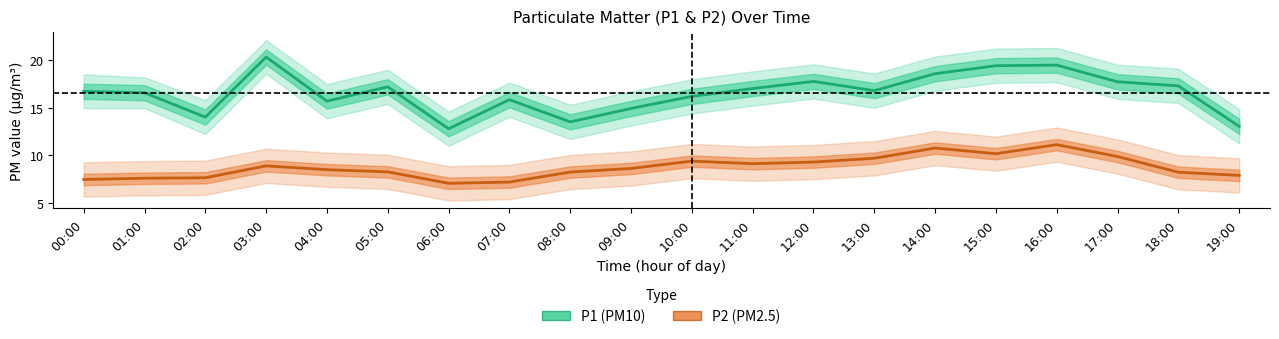

What is the value of the P2 (PM2.5) point at the 18th from the left?

9.9